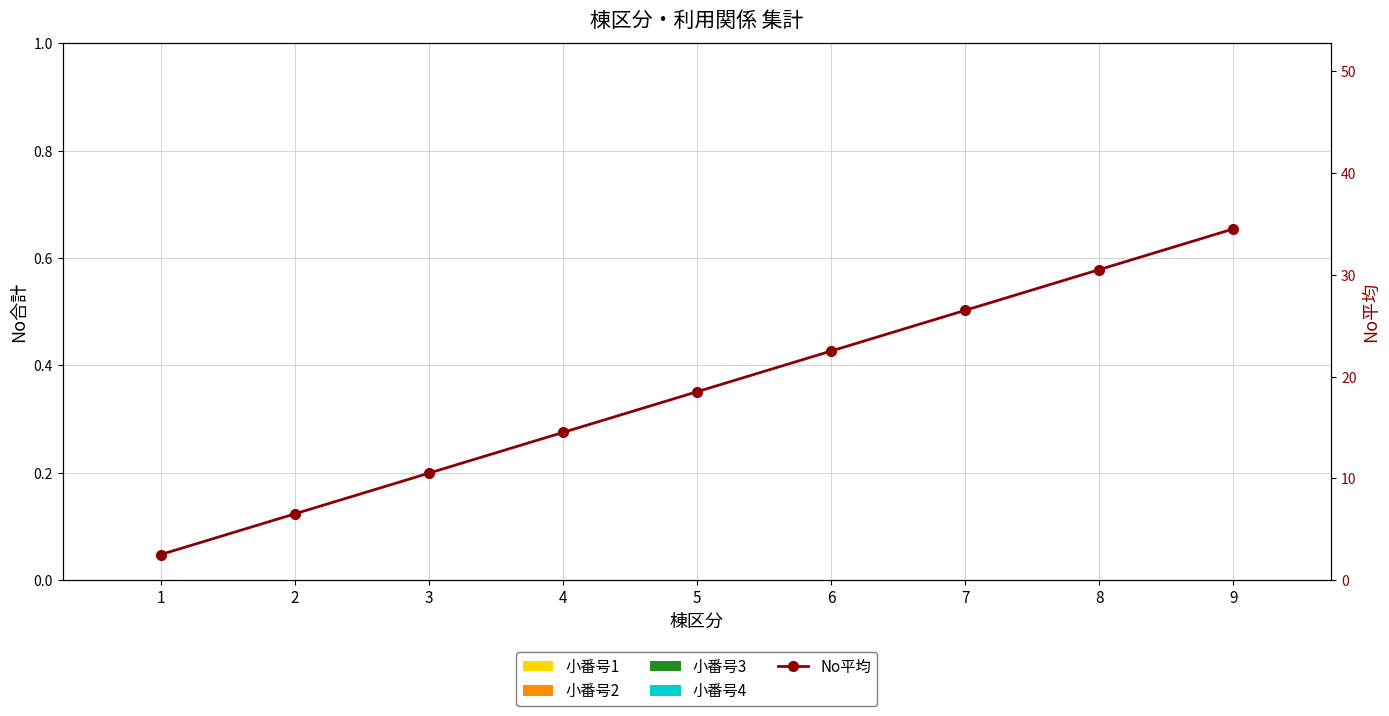

Rank the categories by 小番号3 value from lowest to highest.

1, 2, 3, 4, 5, 6, 7, 8, 9